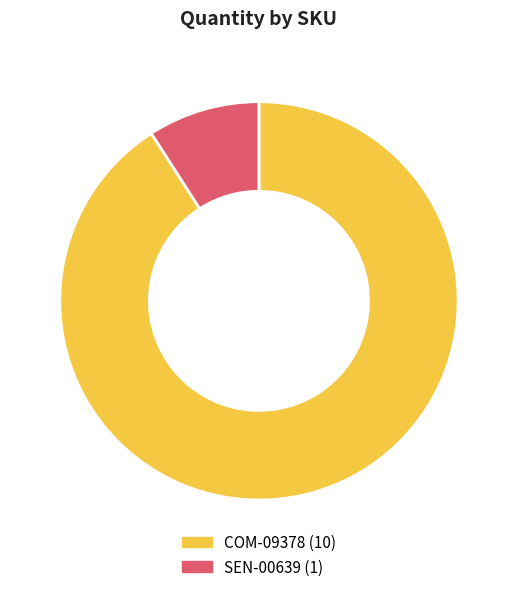

Do SEN-00639 and COM-09378 together represent more than half of the pie?

Yes